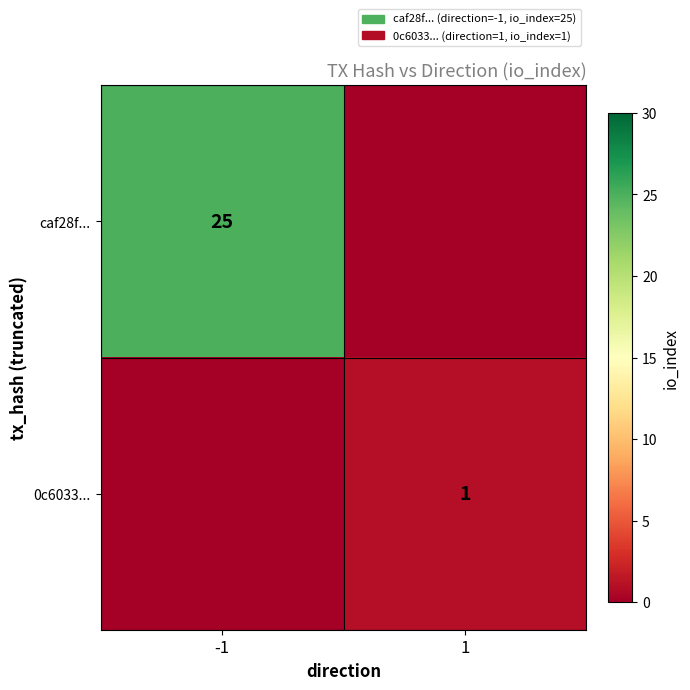

The value of caf28f... at -1 is 25. True or false?

True